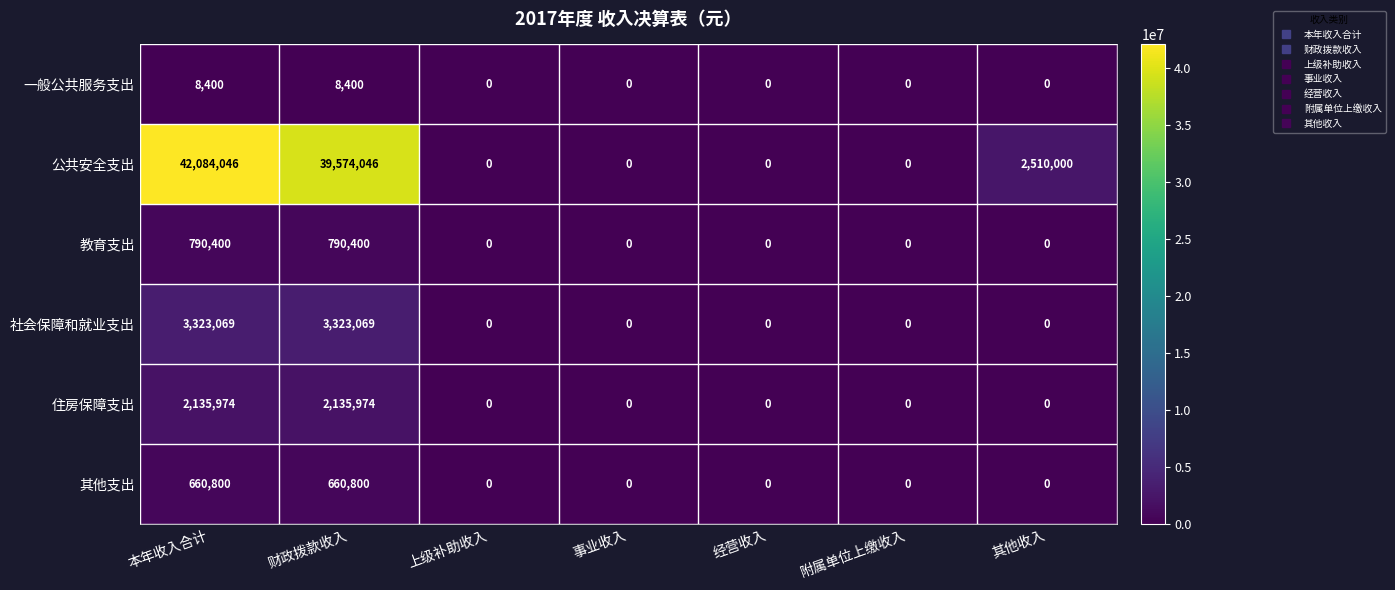

What is the difference between the maximum and minimum values in the 教育支出 series?

790400